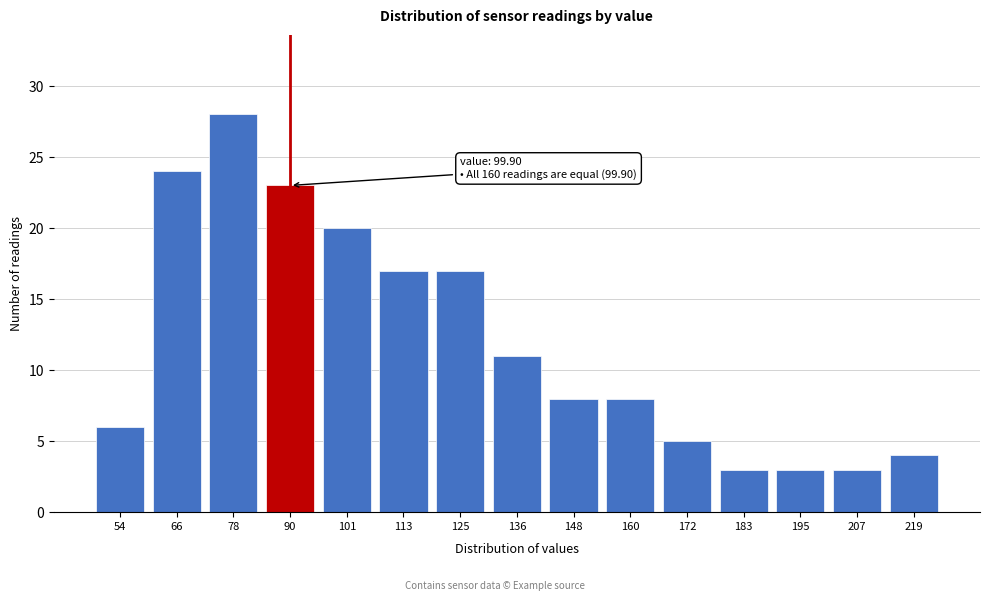

Reading right to left, extract all data points from this chart.

4	3	3	3	5	8	8	11	17	17	20	23	28	24	6